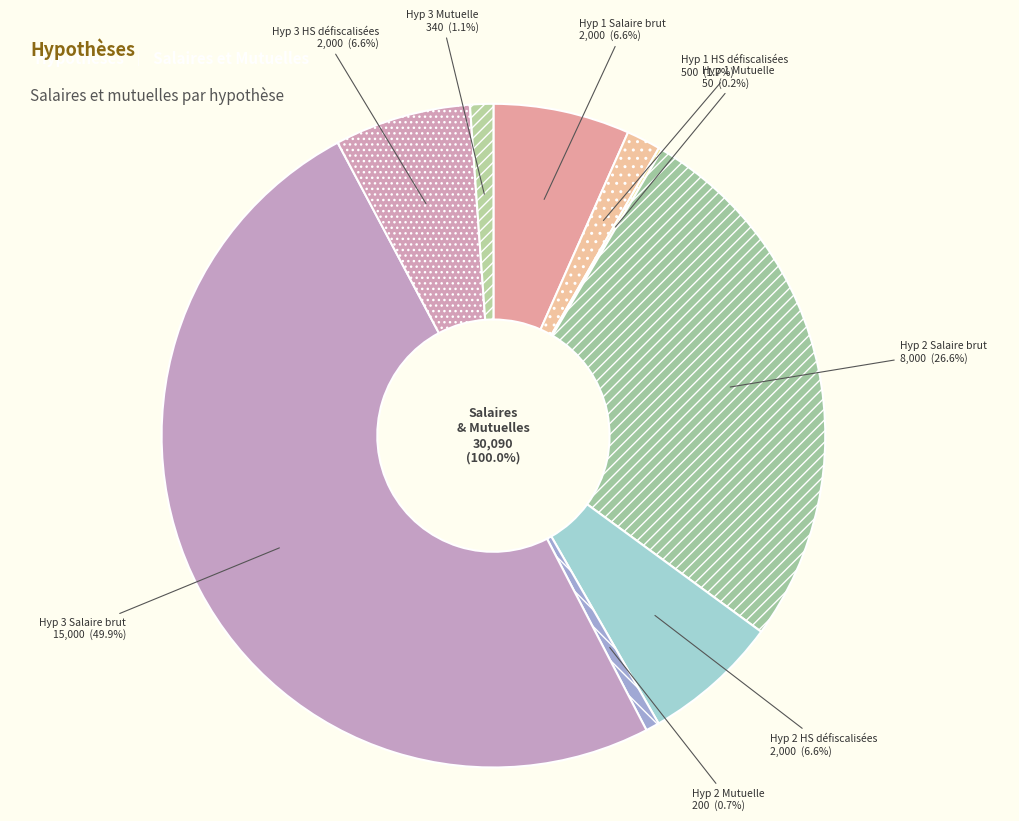

Is there any slice that represents more than half of the pie?

No